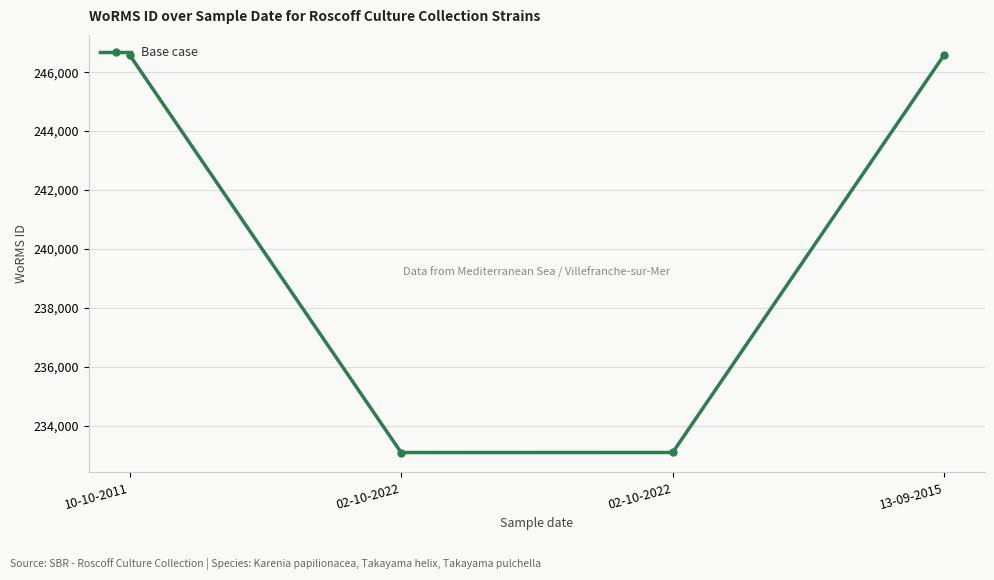

Reading left to right, transcribe all the data shown in this chart.

10-10-2011=246593	02-10-2022=233083	02-10-2022=233084	13-09-2015=246593